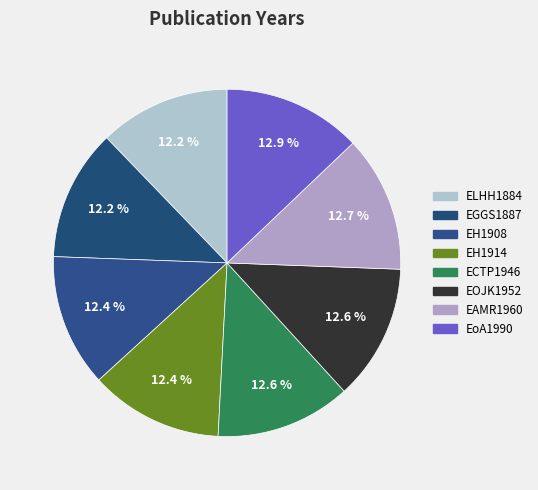

Combined, do EH1908 and ELHH1884 account for over 50%?

No